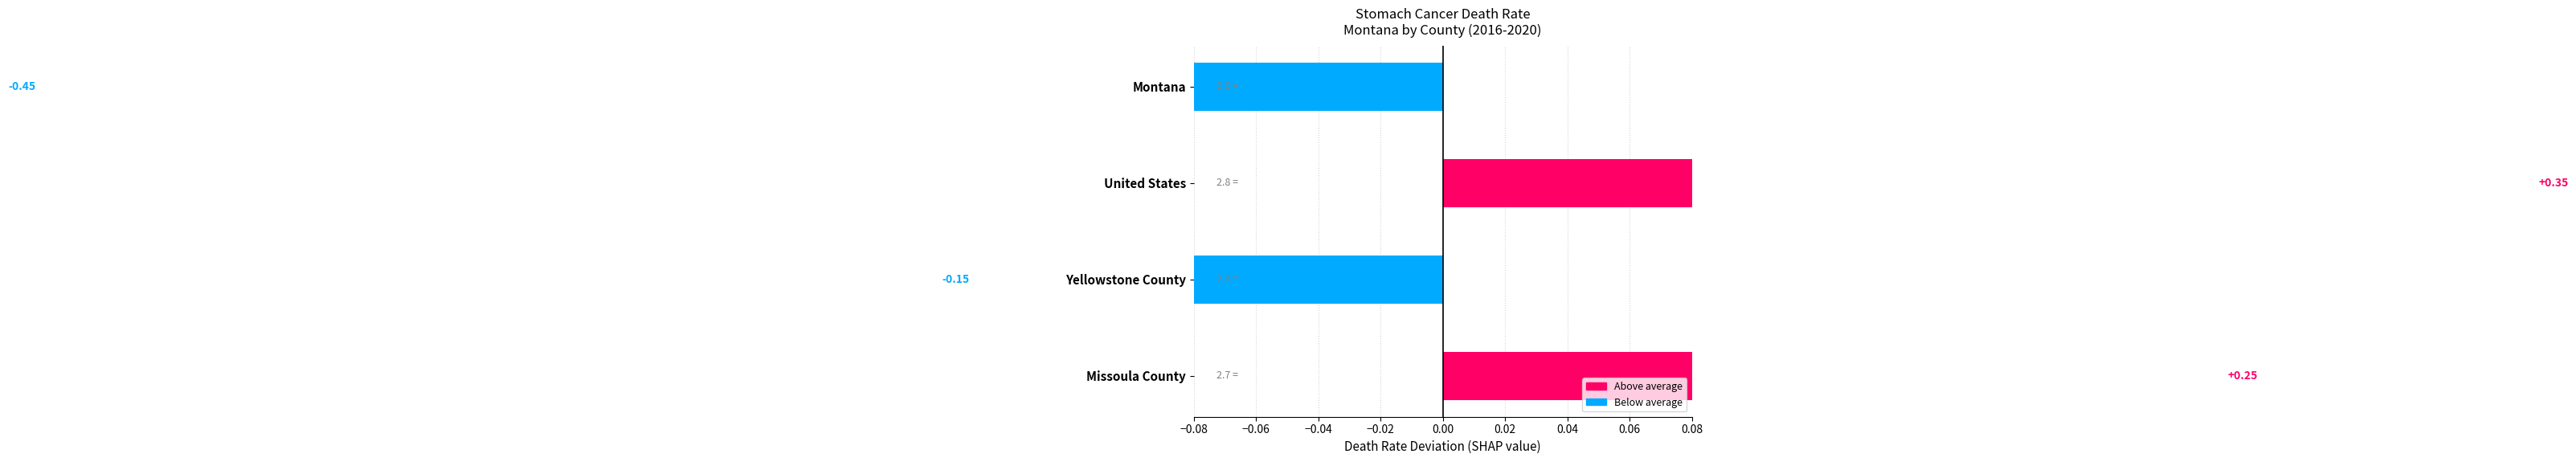

What is the value of the 4th bar from the left?

0.2